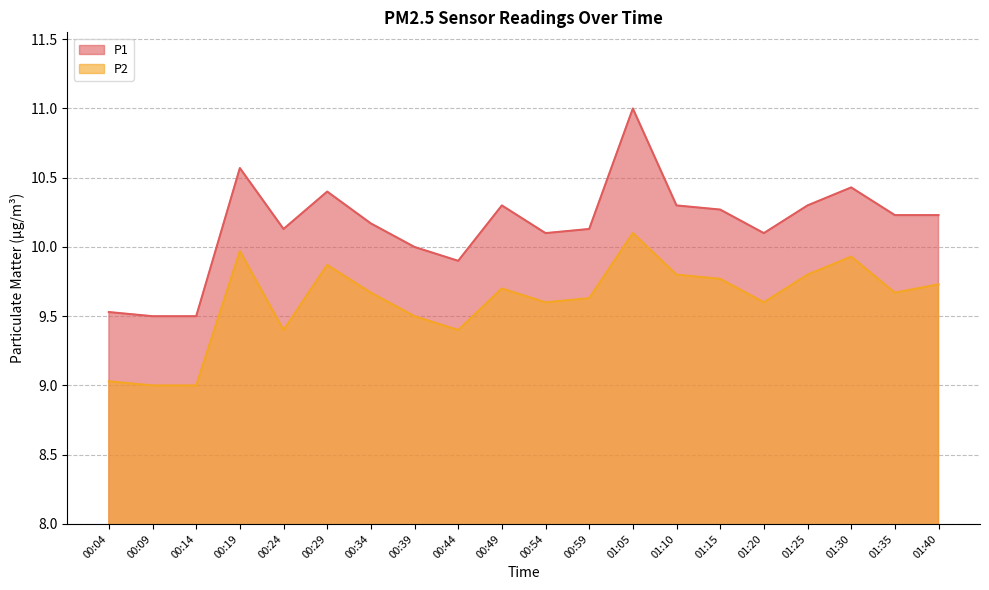

What is the label of the 16th point from the left?

01:20